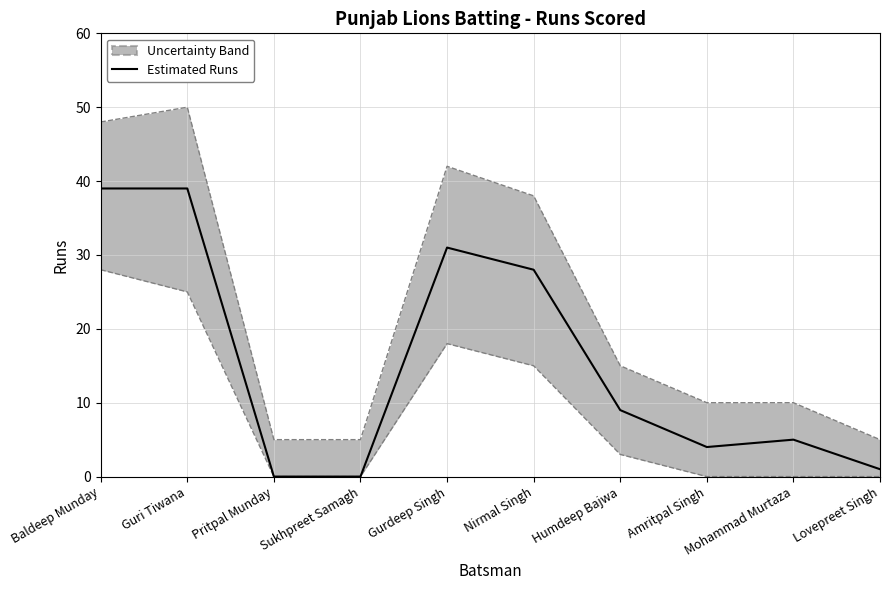

Rank the categories by value from highest to lowest.

Baldeep Munday, Guri Tiwana, Gurdeep Singh, Nirmal Singh, Humdeep Bajwa, Mohammad Murtaza, Amritpal Singh, Lovepreet Singh, Pritpal Munday, Sukhpreet Samagh